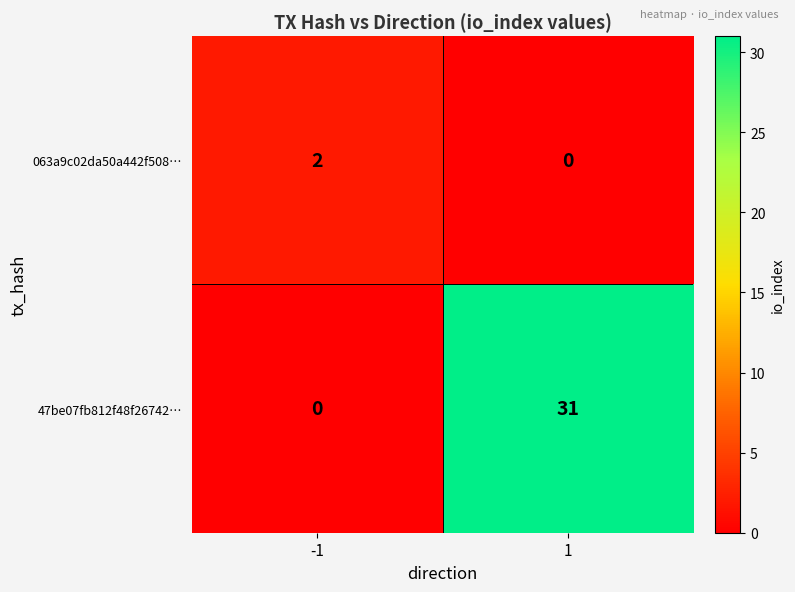

Count the number of data series in this chart.

2